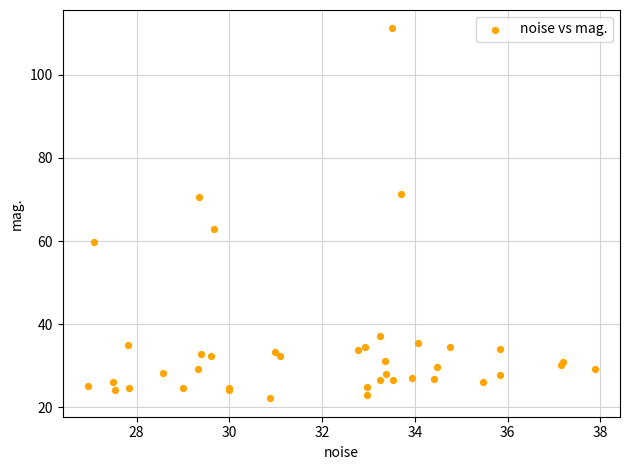

What Y value in the scatter plot is closest to 66?

62.8